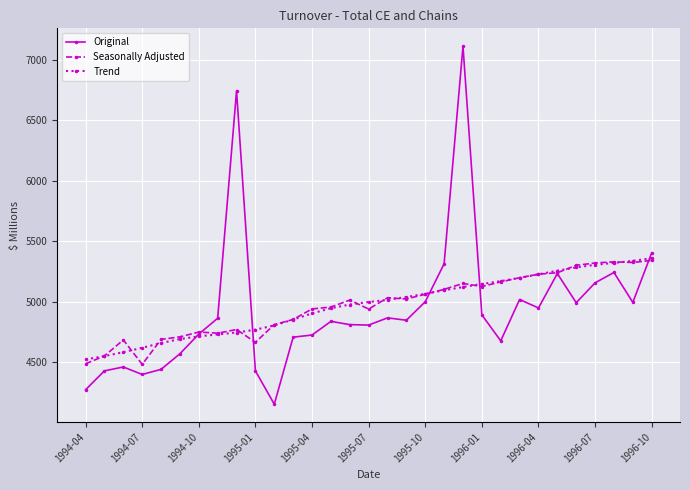

What is the sum of all Original values?

153107.1